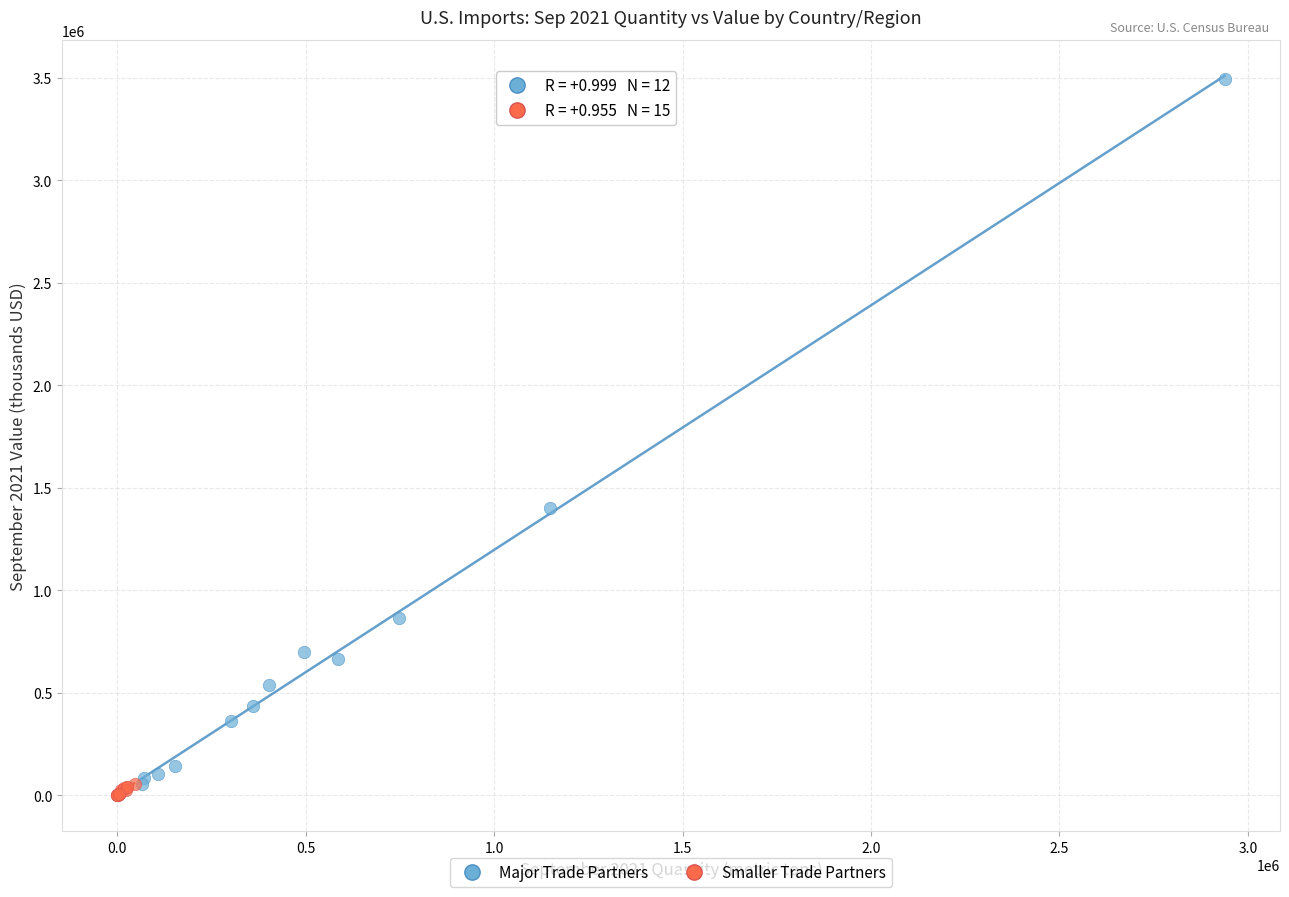

Which series has the largest Y range (max minus min)?

Major Trade Partners